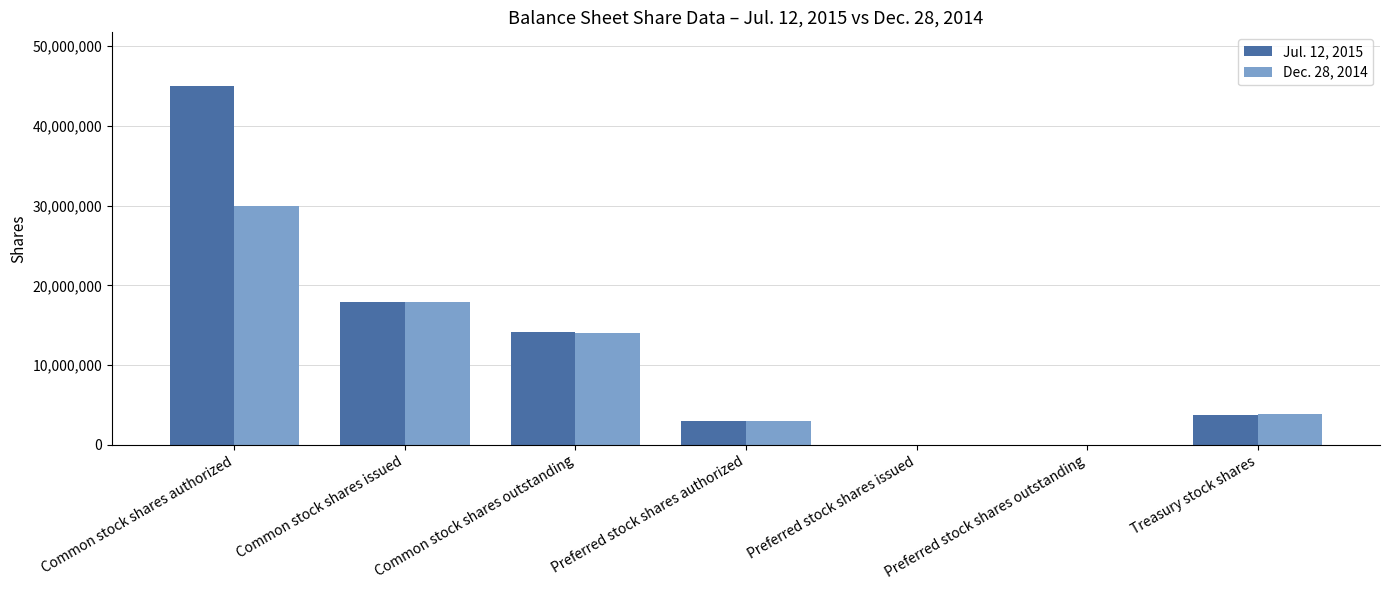

At which category does the chart reach its peak across all series?

Common stock shares authorized